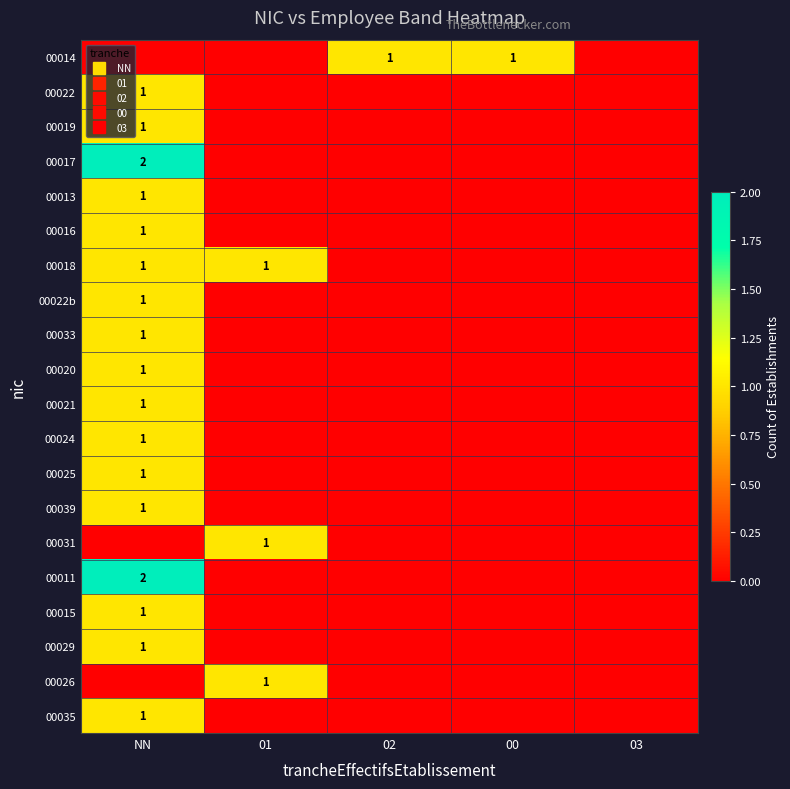

At which label is 00014 closest to 0?

NN